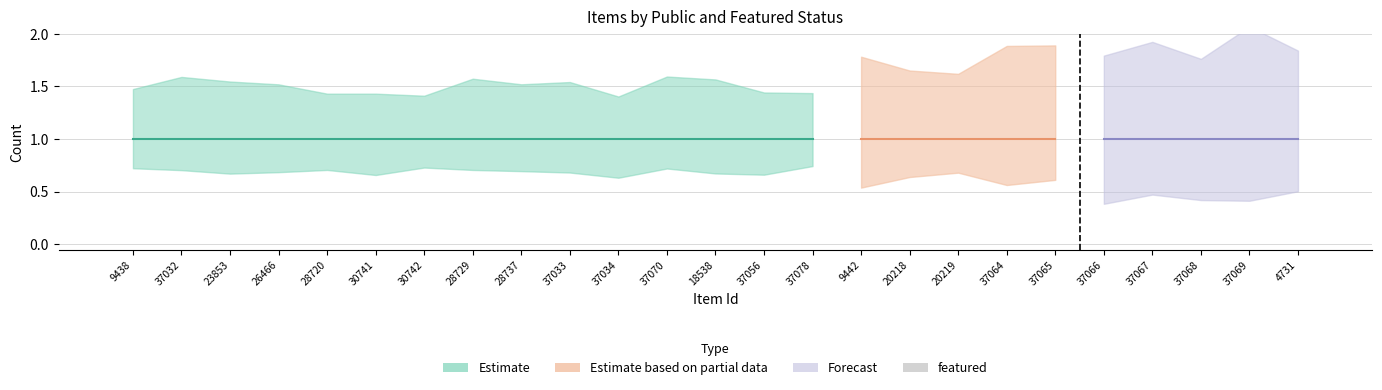

The public series shows 1 at 20218. True or false?

True